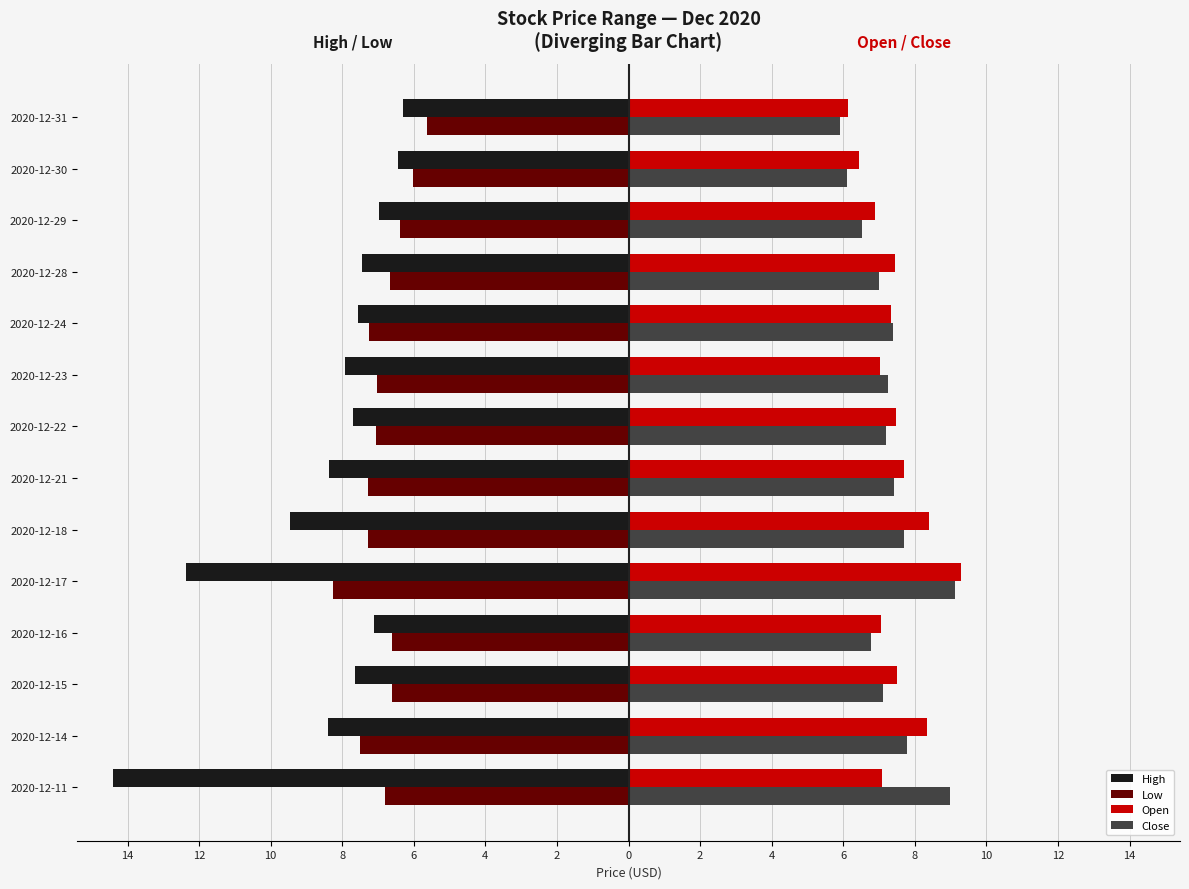

What are all the series names shown in the legend?

High, Low, Open, Close